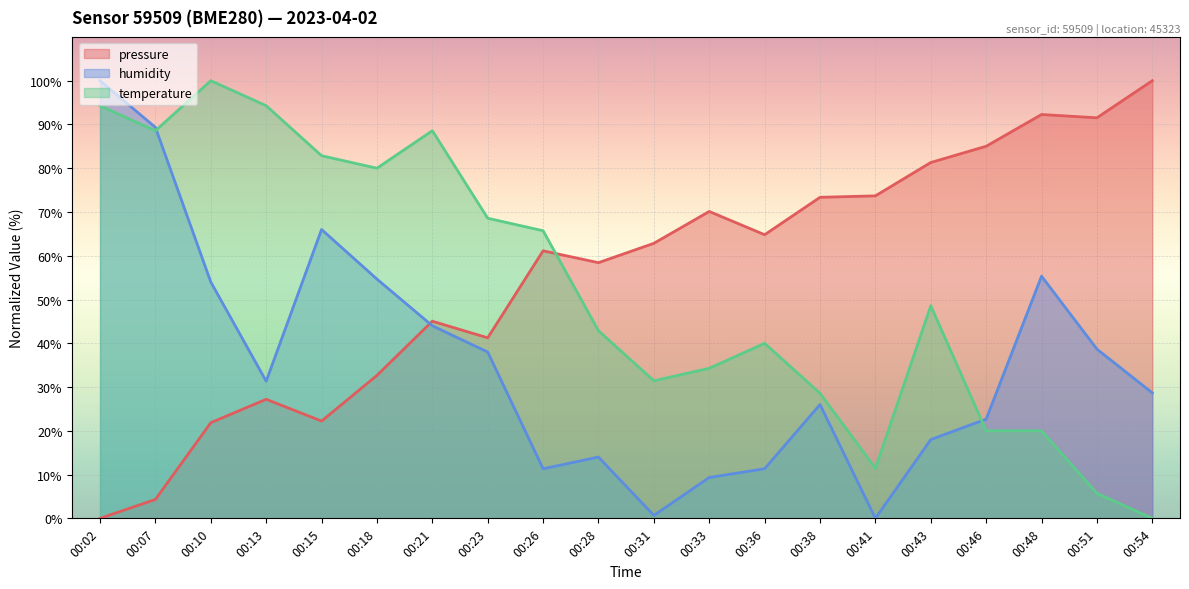

Rank the series by their maximum value, from highest to lowest.

pressure, humidity, temperature